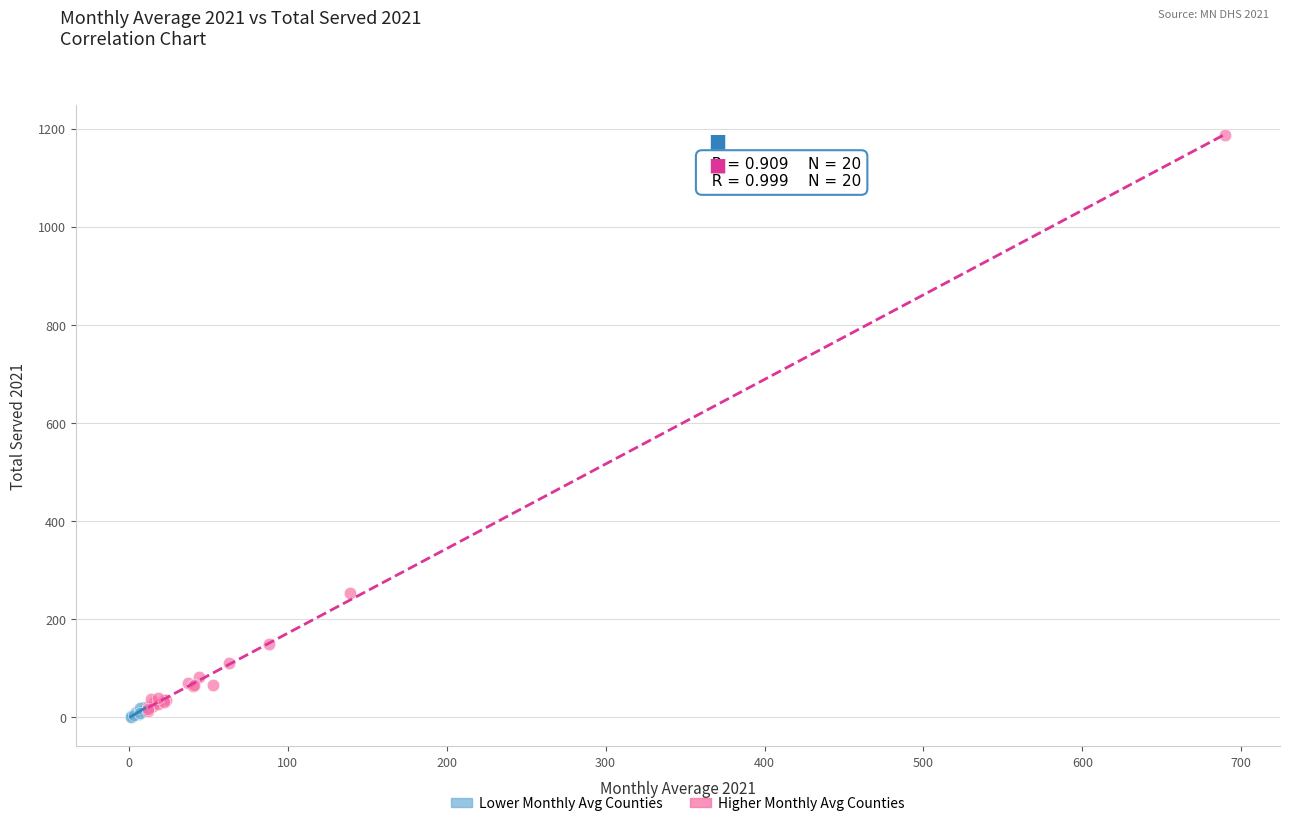

Which series contains the highest Y value?

Higher Monthly Avg Counties